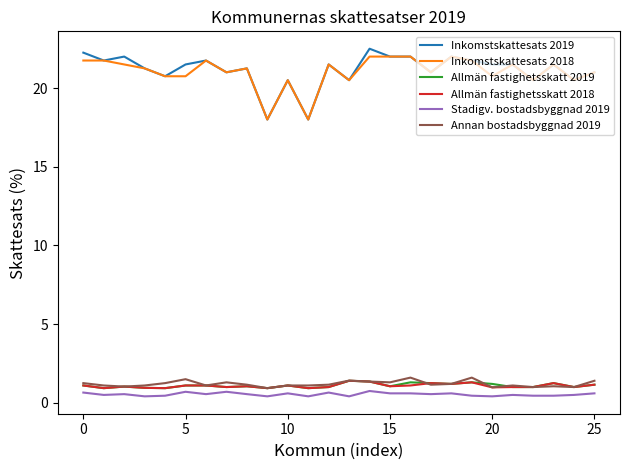

True or false: Inkomstskattesats 2019 has more than 1 interior local peaks.

True